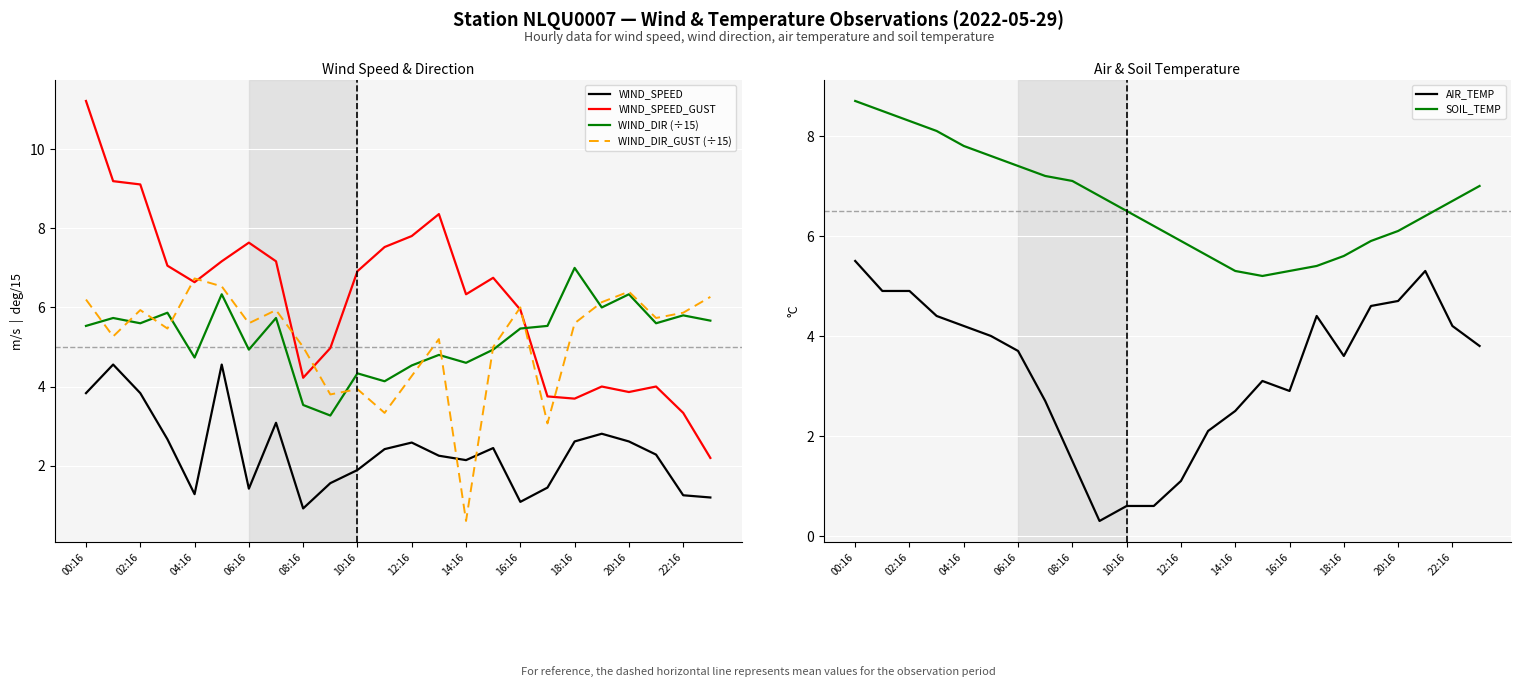

Count the number of data series in this chart.

6